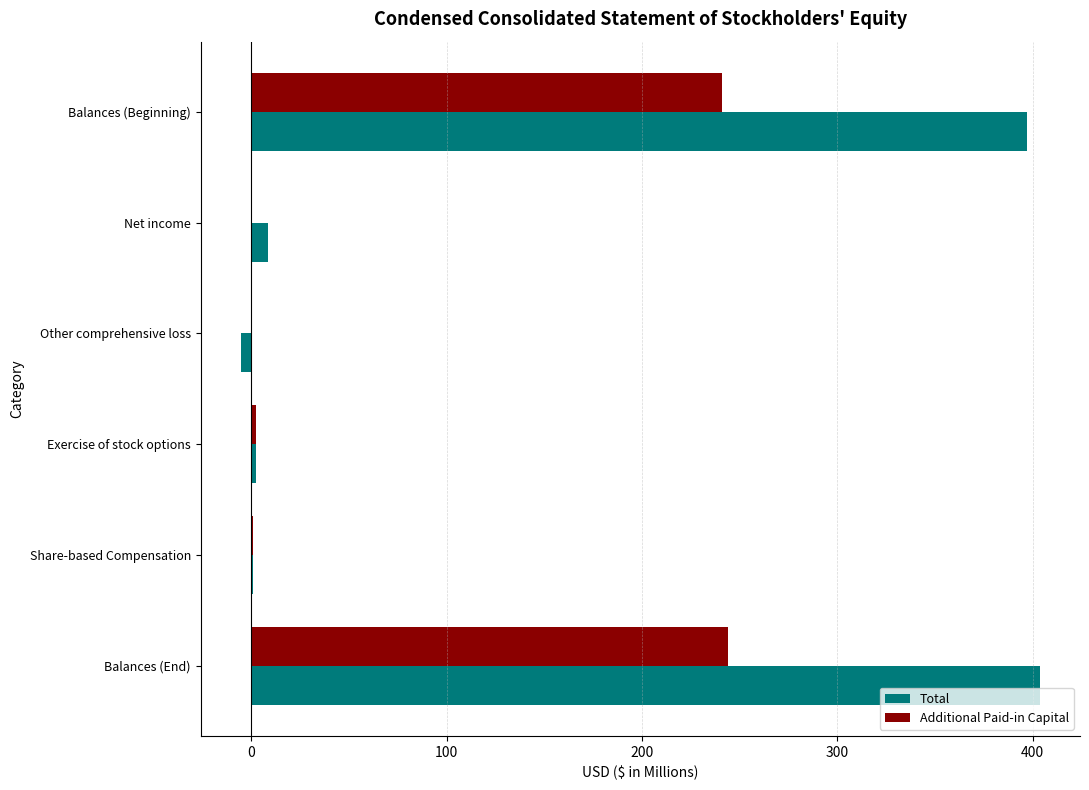

Between Other comprehensive loss and Balances (End), which series saw the biggest shift?

Total